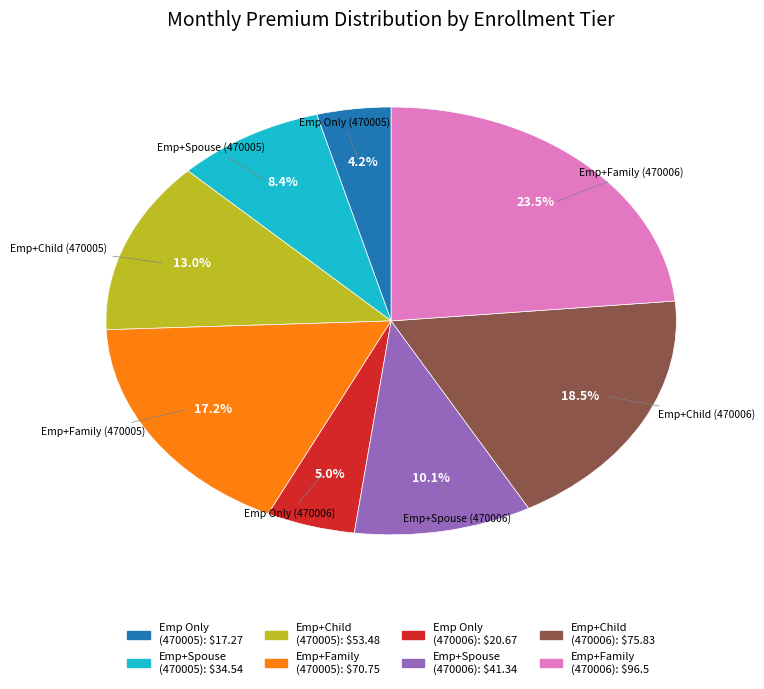

Rank the categories by value from highest to lowest.

Emp+Family (470006), Emp+Child (470006), Emp+Family (470005), Emp+Child (470005), Emp+Spouse (470006), Emp+Spouse (470005), Emp Only (470006), Emp Only (470005)